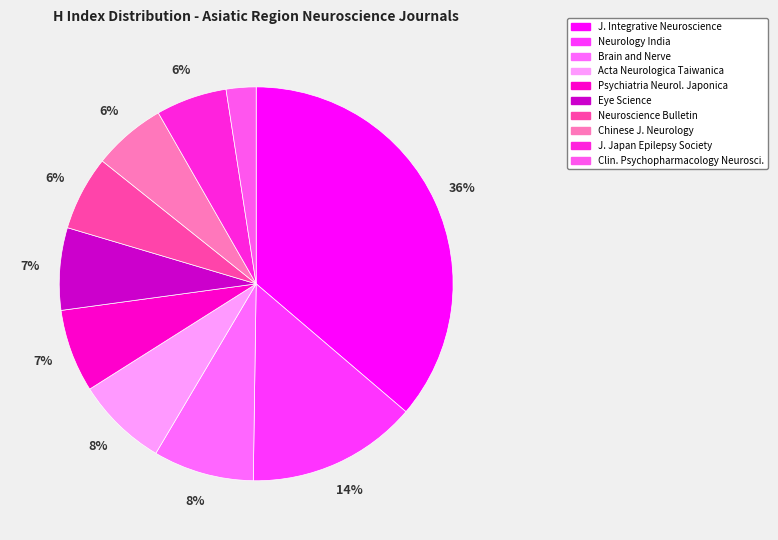

Does any single category account for the majority?

No